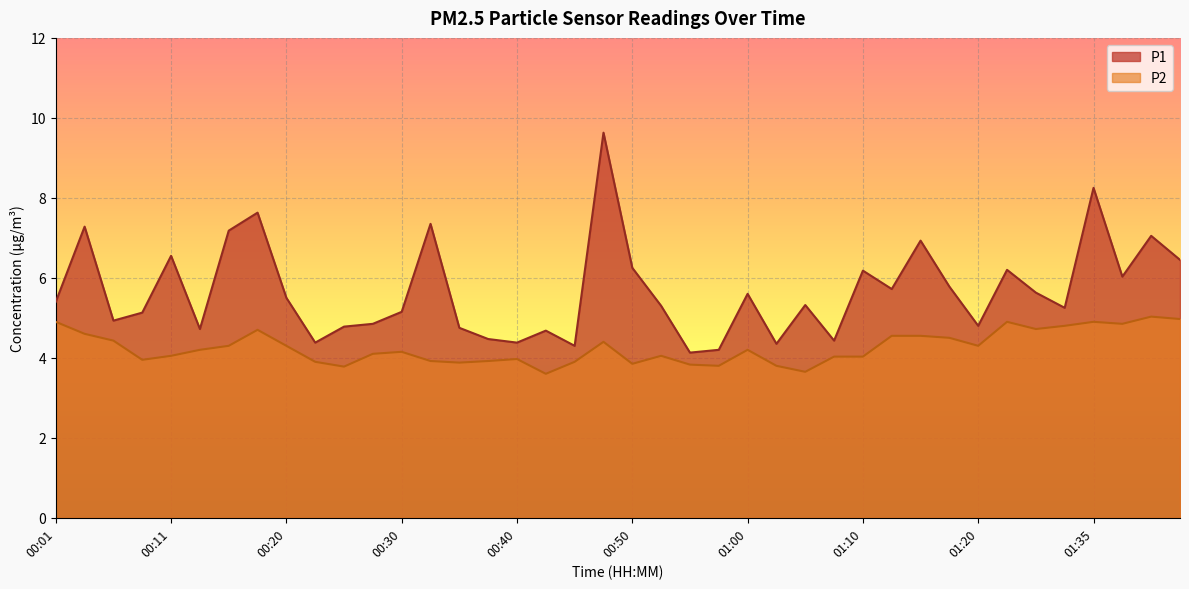

Is it true that P1 equals 8.2 at 01:35?

True